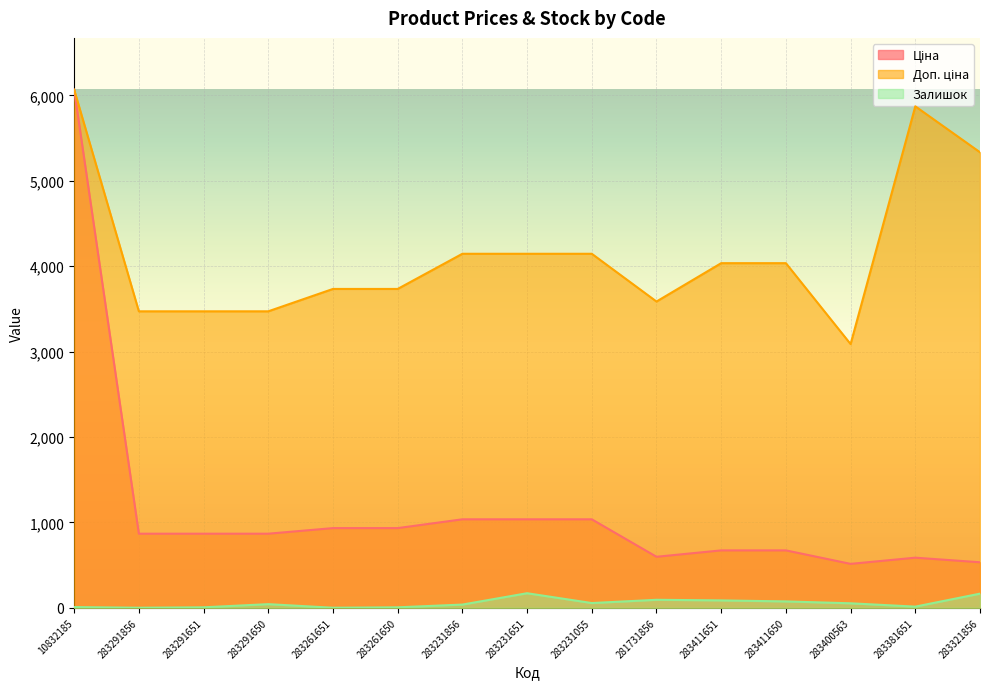

True or false: Доп. ціна has more than 0 interior local peaks.

True